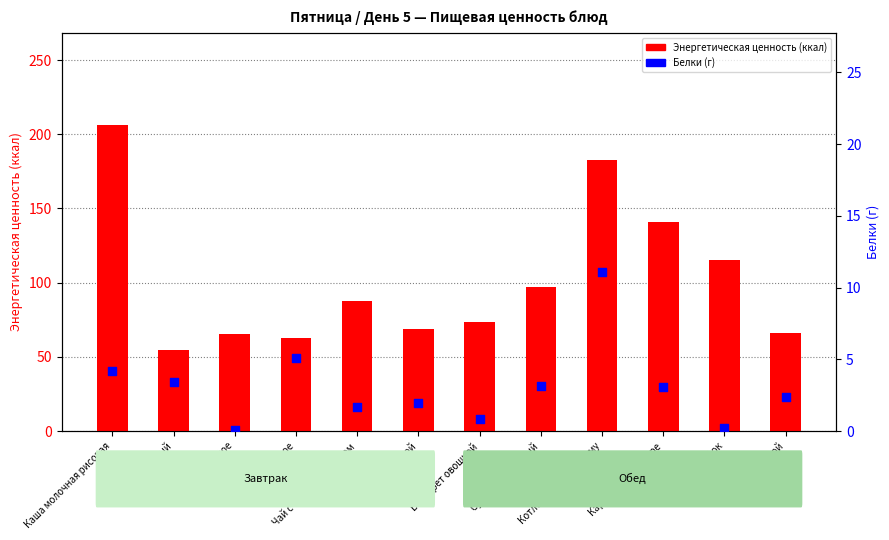

What are all the series names shown in the legend?

Энергетическая ценность (ккал), Белки (г)